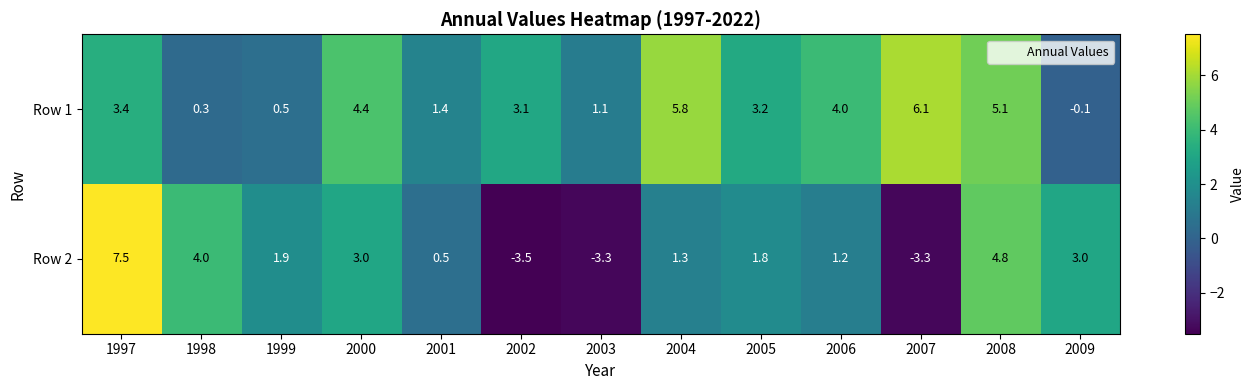

Which series has the largest range (max minus min)?

Row 2